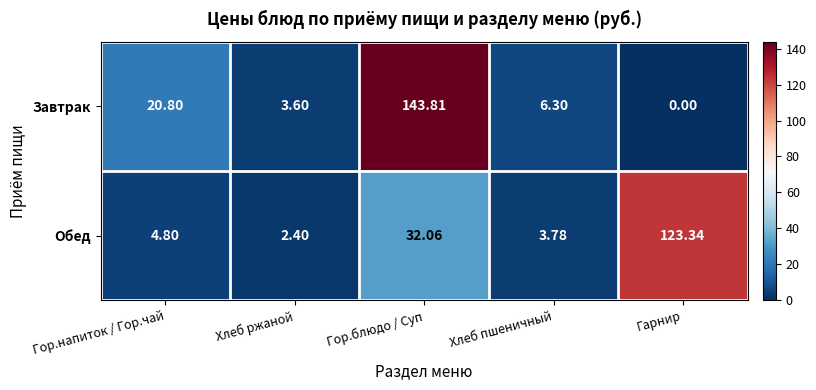

Rank the series by their average value, from lowest to highest.

Обед, Завтрак